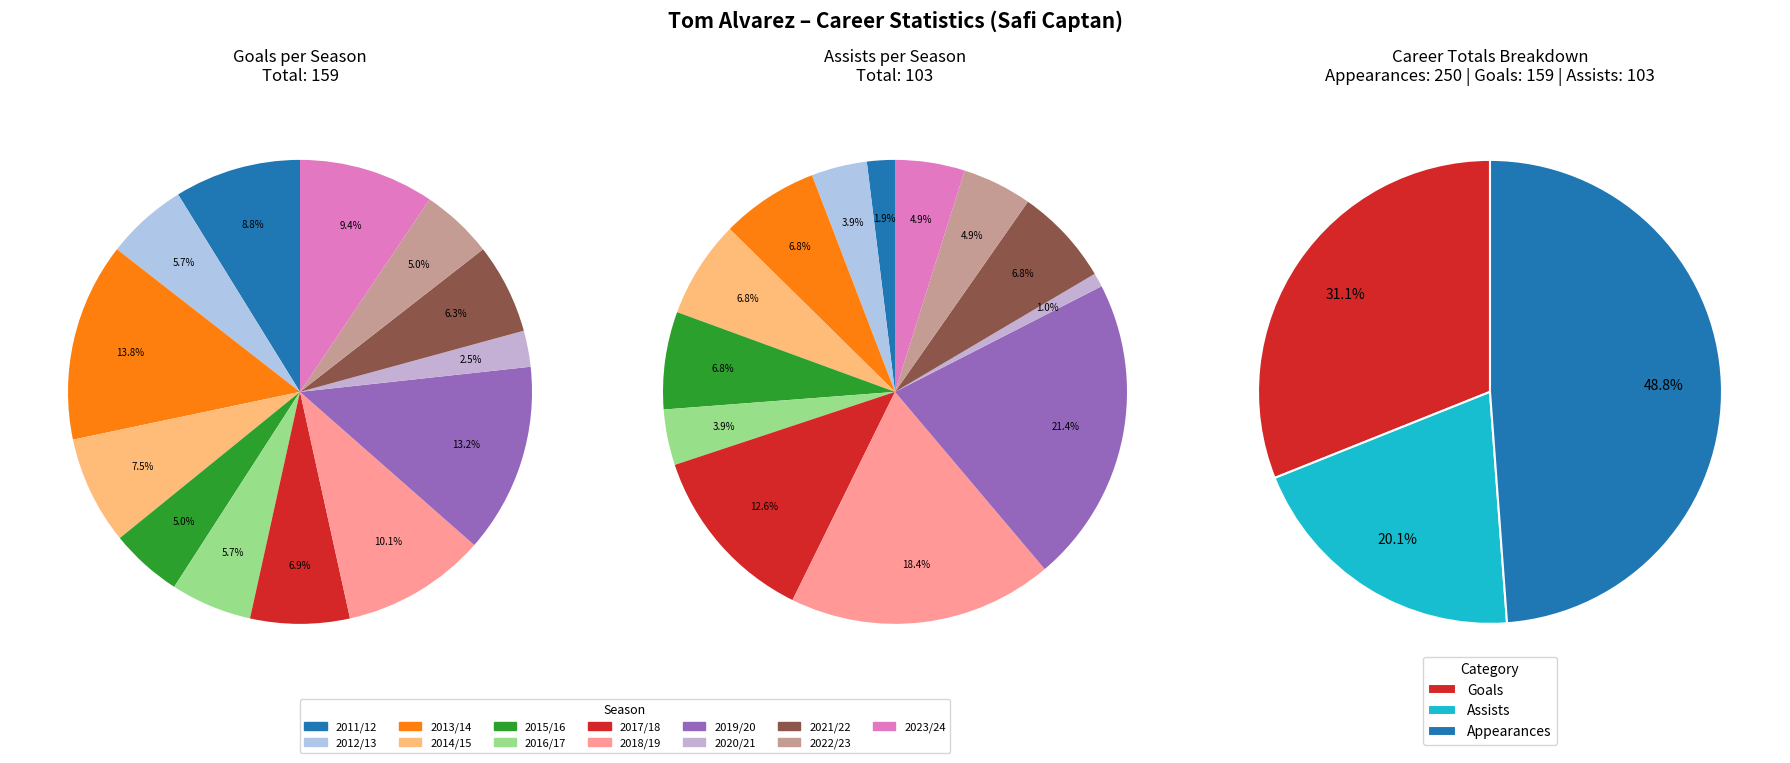

To the nearest percent, what is the combined percentage of 2015/16 and 2017/18?

15%